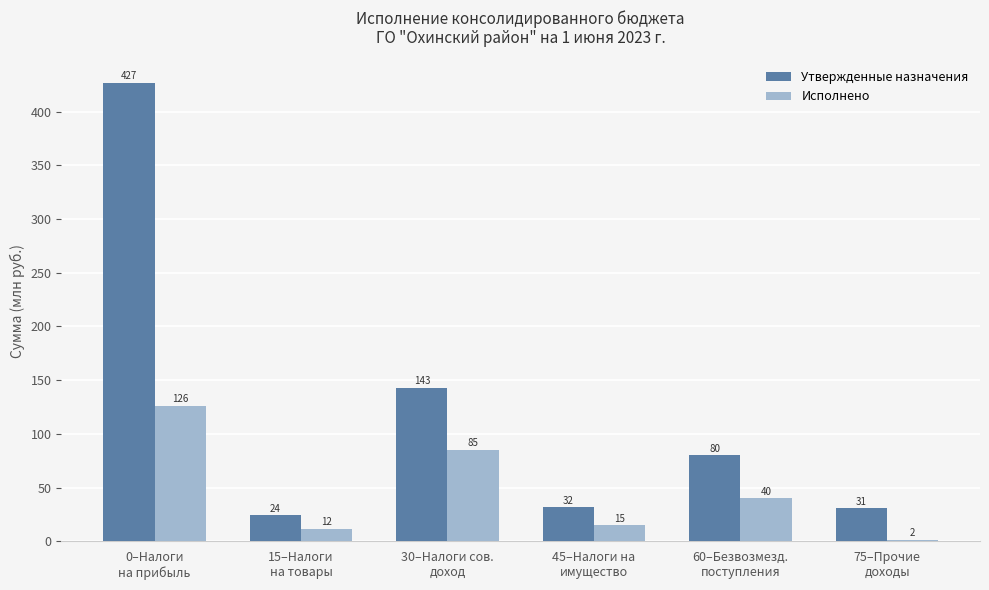

What is the maximum value for Утвержденные назначения?

426.6